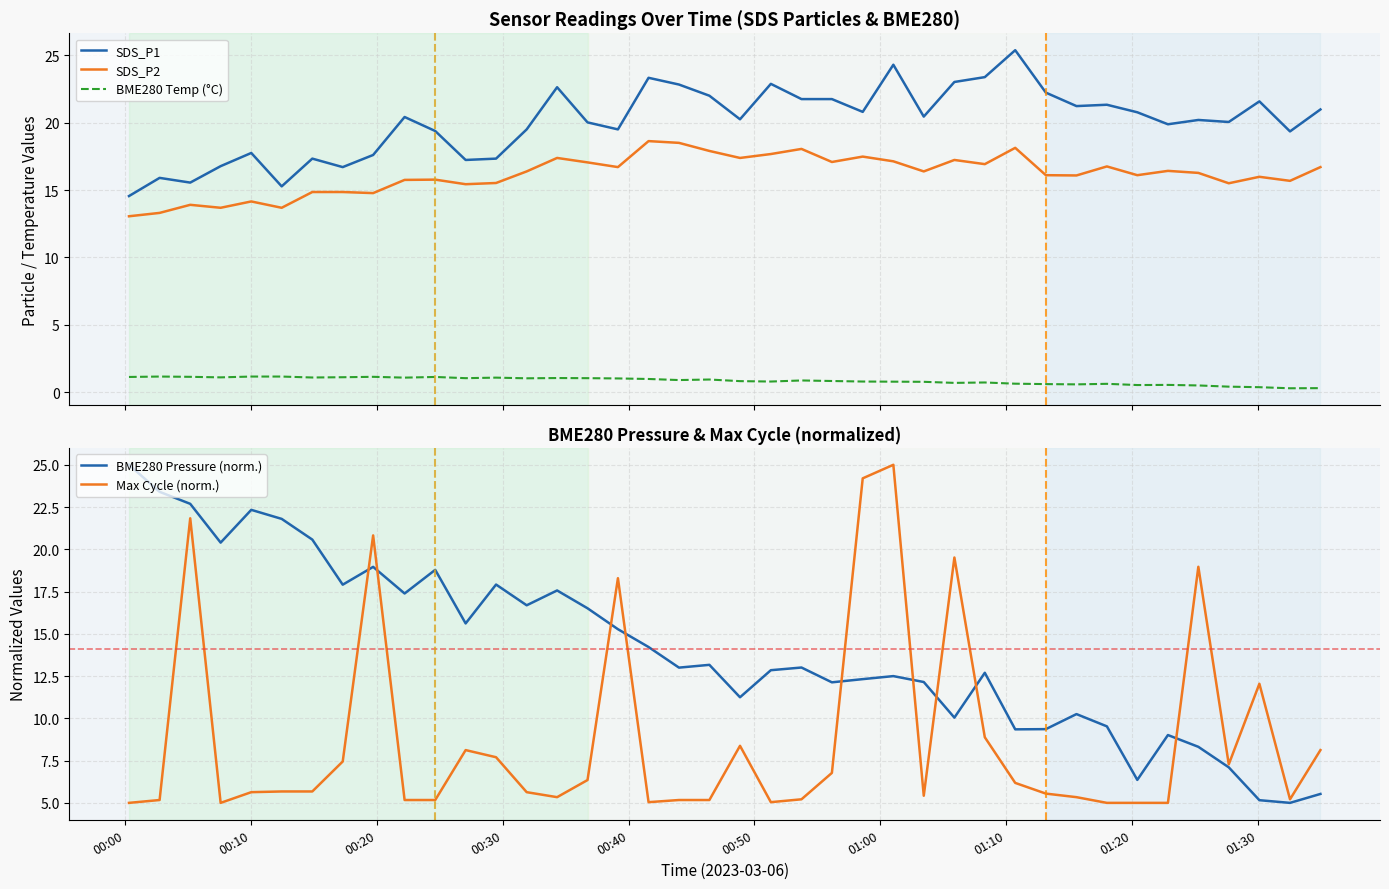

True or false: SDS_P2 and SDS_P1 cross at least once.

False